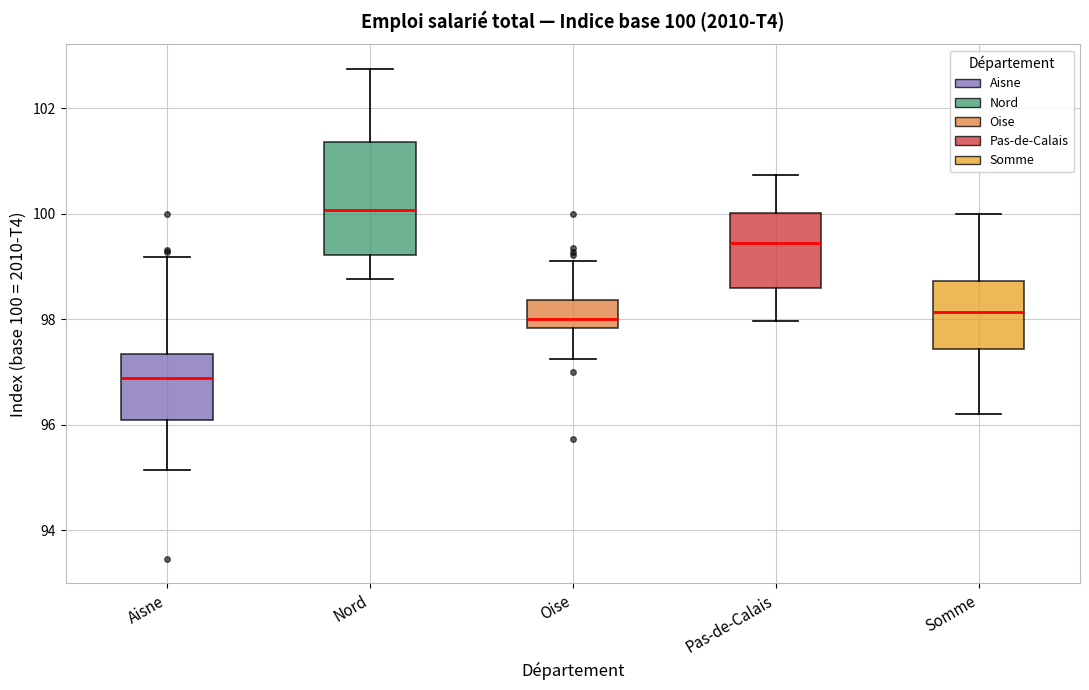

Which box's median line is the highest?

Nord